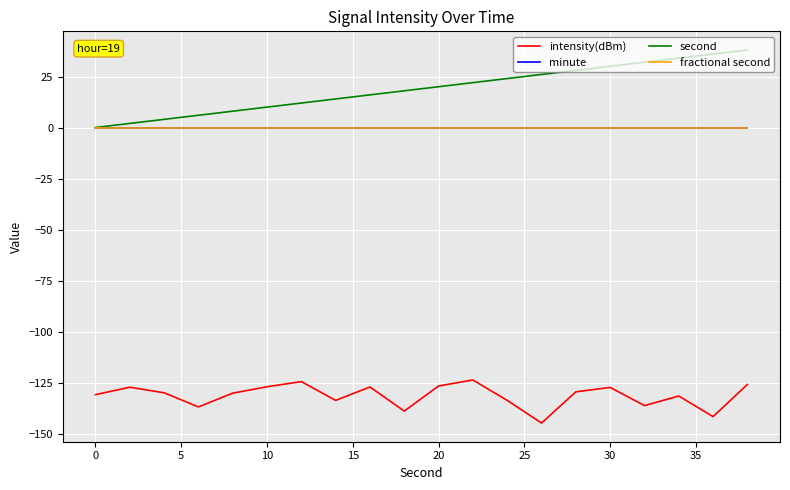

How many lines are shown in the chart?

4